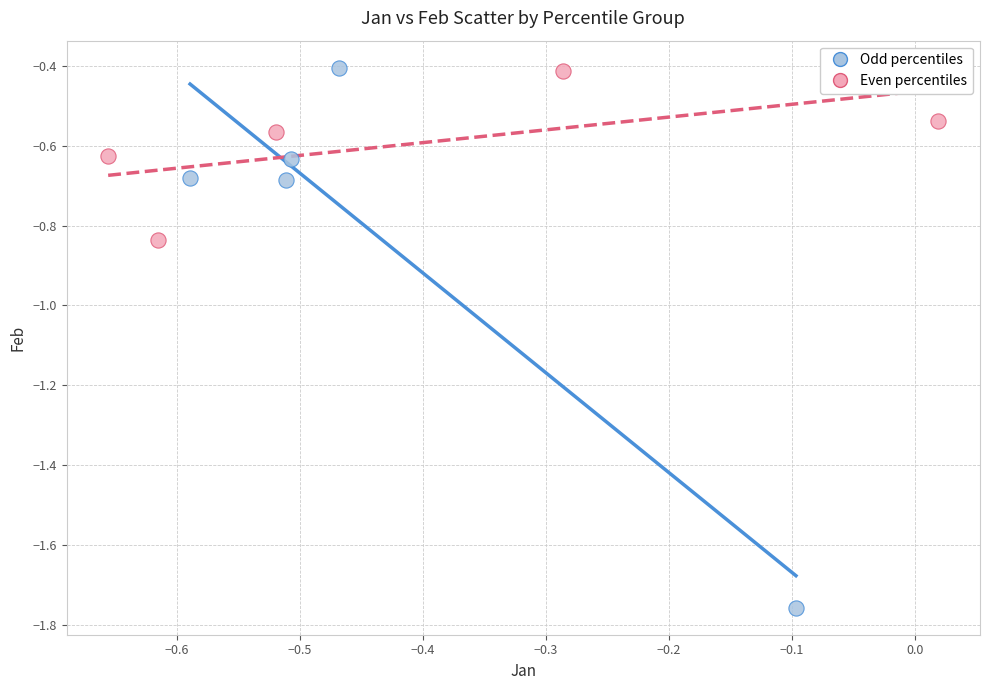

Which series has the largest Y range (max minus min)?

Odd percentiles